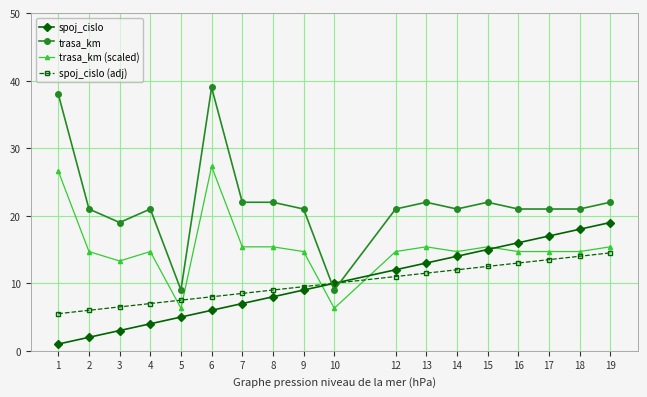

What is the value of the spoj_cislo (adj) point at the 10th from the left?

10.0